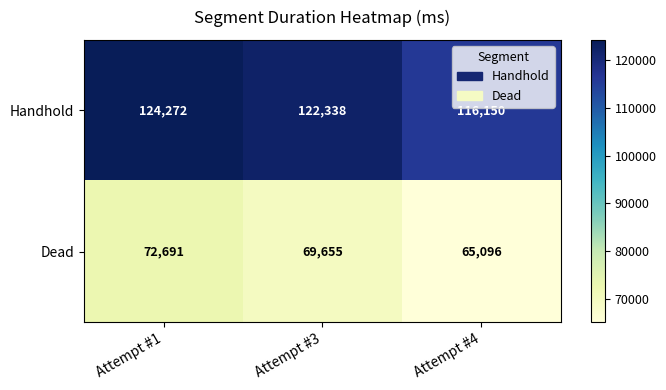

Rank the series at Attempt #4 from highest to lowest value.

Handhold, Dead